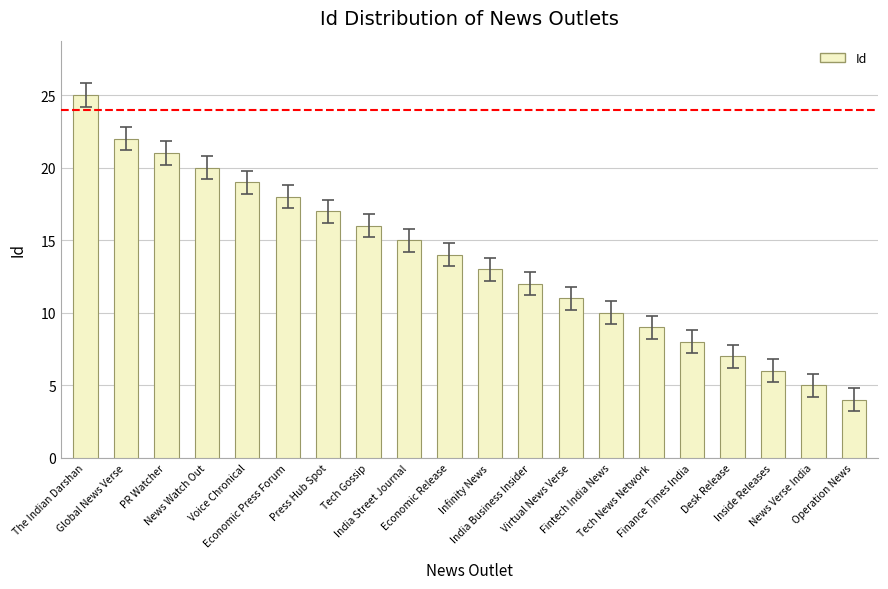

What is the value of the 17th bar from the left?

7